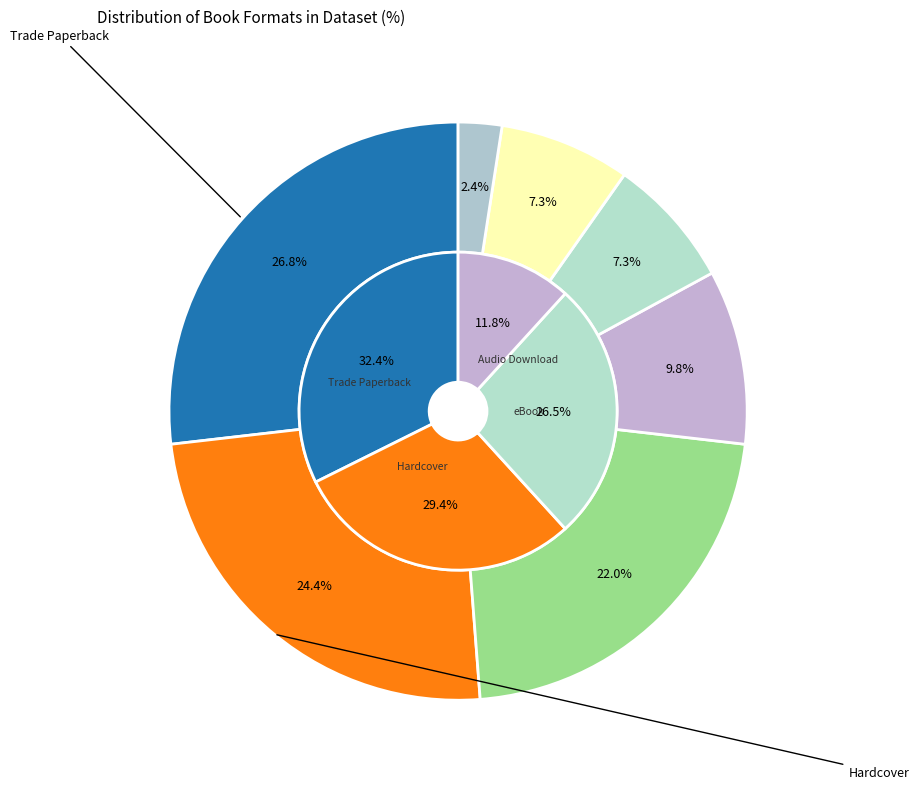

Is Audio Download the majority of the pie?

No